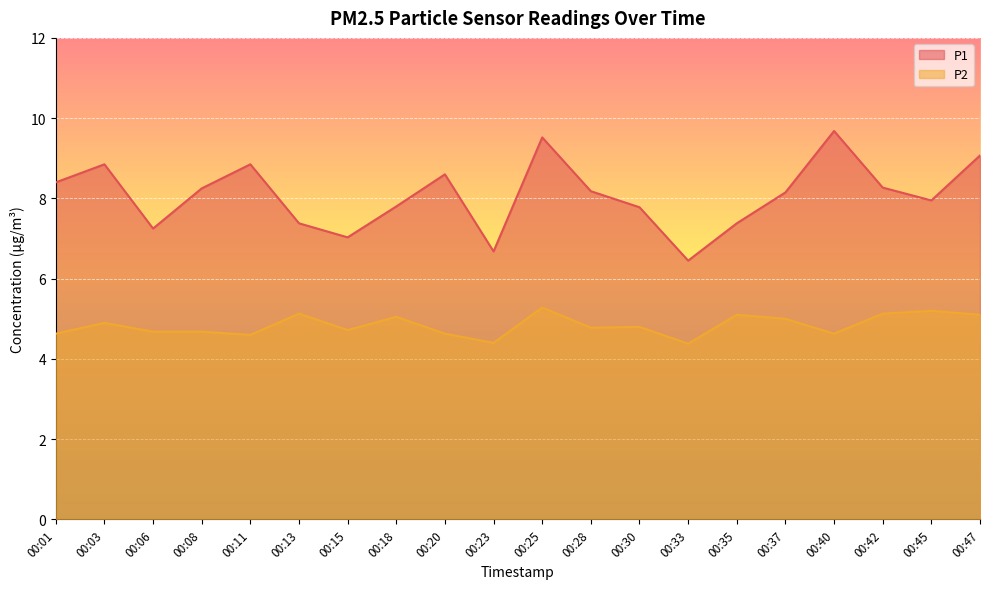

What is the value of the P1 point at the 8th from the left?

7.8